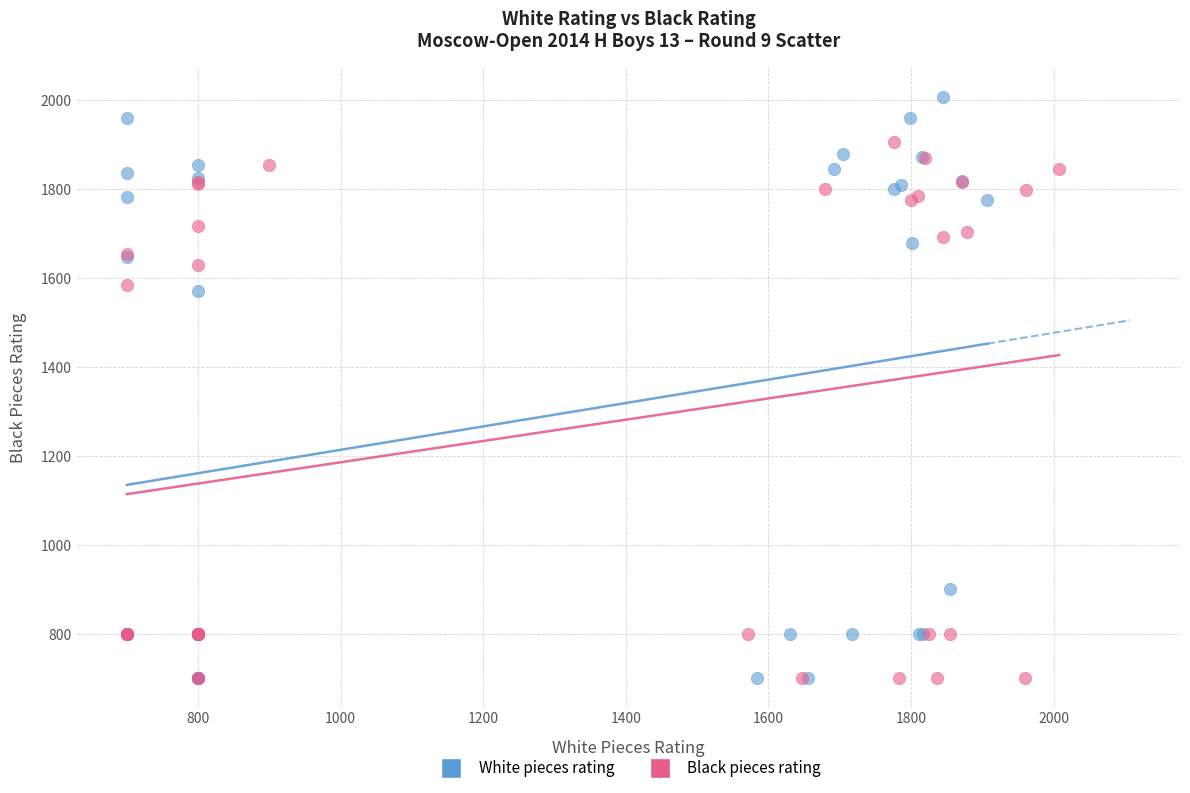

Which series reaches the maximum Y coordinate?

White pieces rating